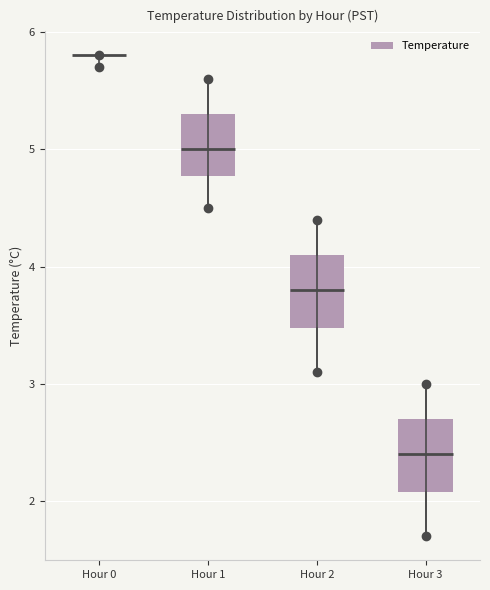

Where does the lower whisker of the box for Hour 3 end on the y-axis? The values are not printed on the chart, so give them approximately, as read against the axis.

1.7